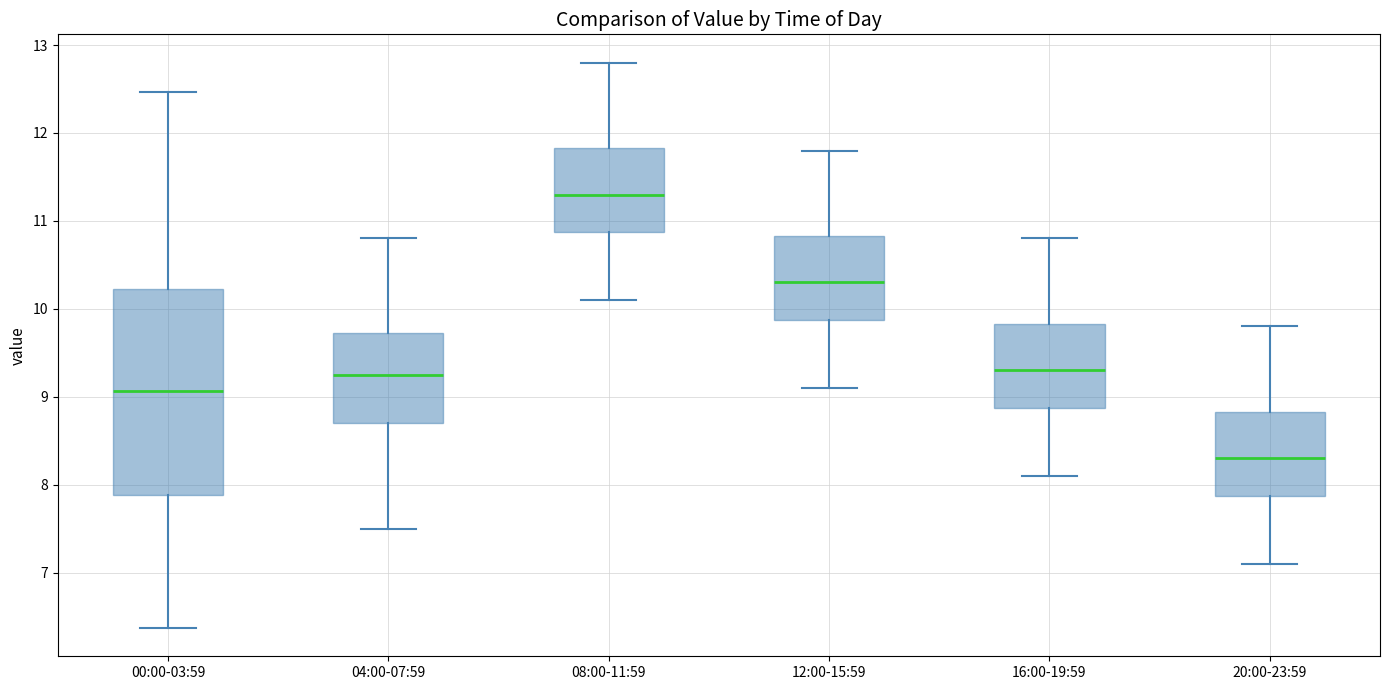

Comparing the boxes themselves (not the whiskers), which one is the tallest?

00:00-03:59